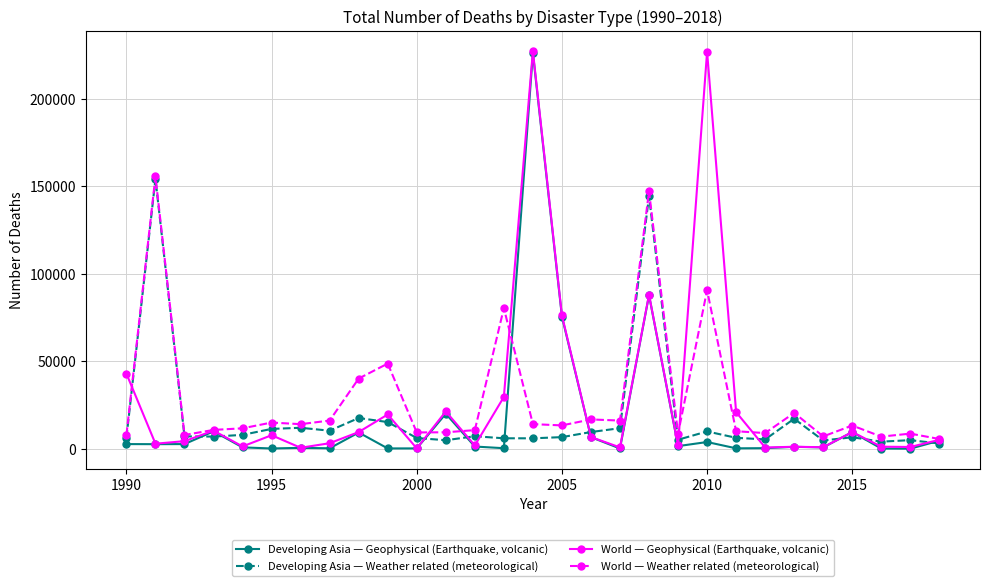

How many series are shown in this chart?

4